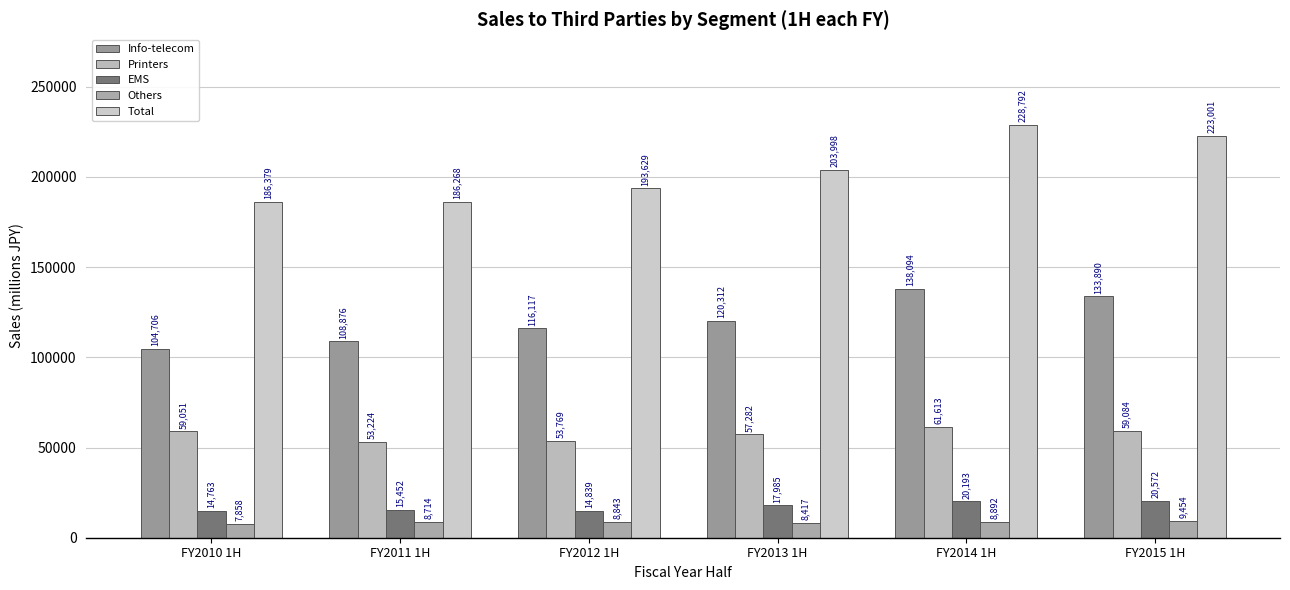

What is the total value across all series at FY2011 1H?

372534